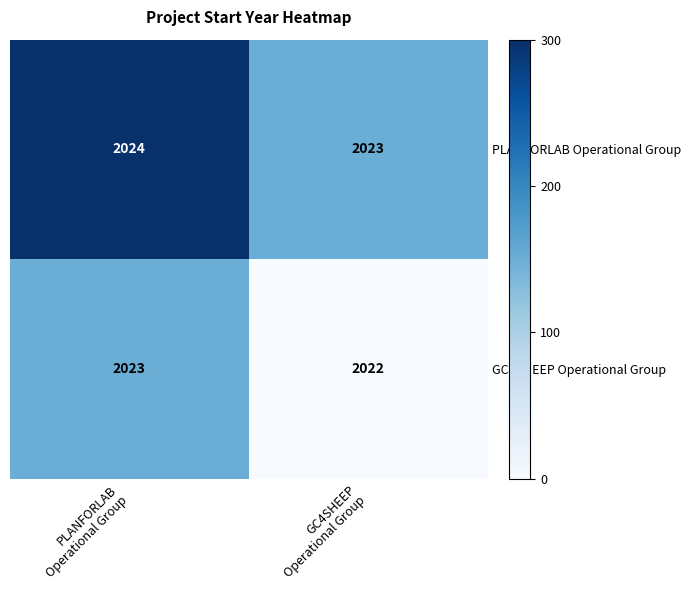

At GC4SHEEP
Operational Group, list the series in order from largest to smallest.

PLANFORLAB Operational Group, GC4SHEEP Operational Group